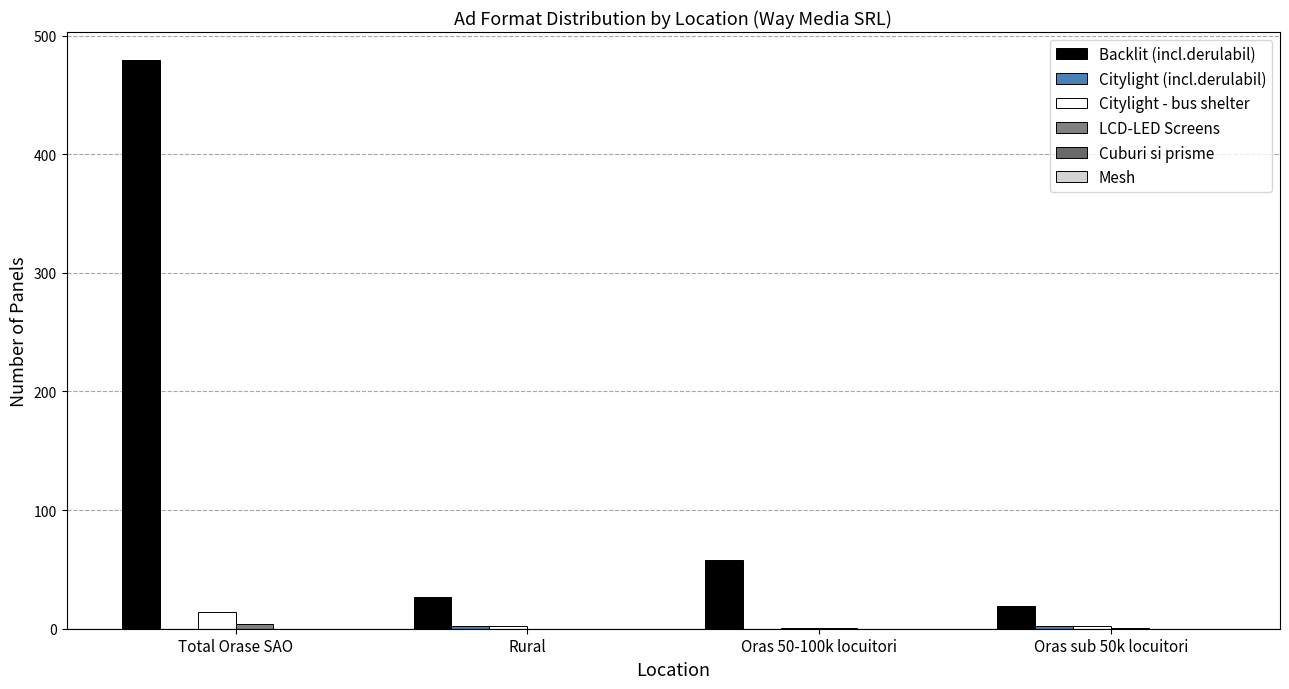

What is the difference between the second highest and minimum values in the Citylight - bus shelter series?

1